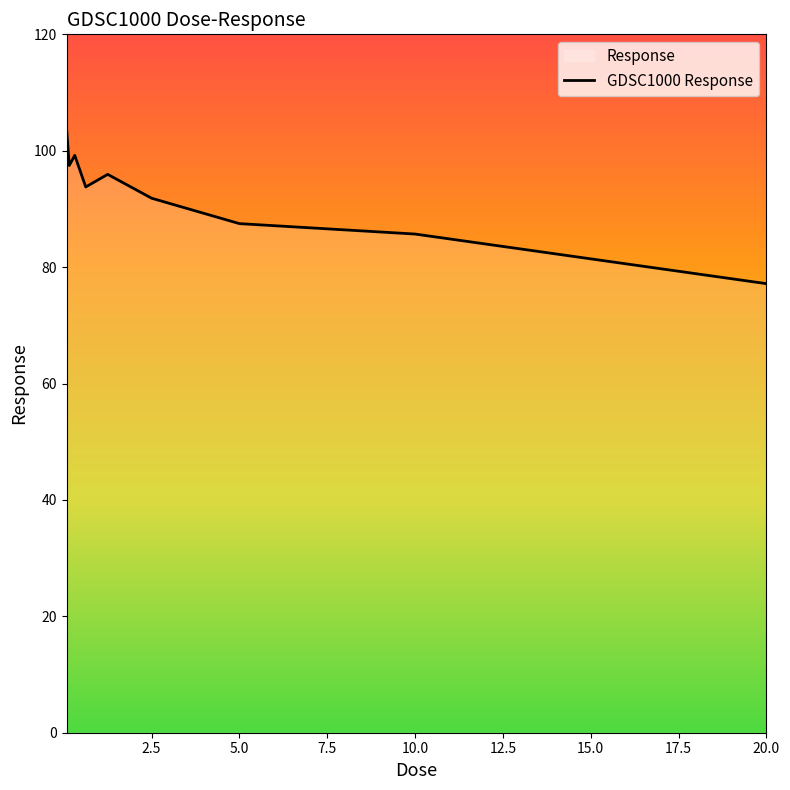

What is the value of the 7th point from the left?

87.5